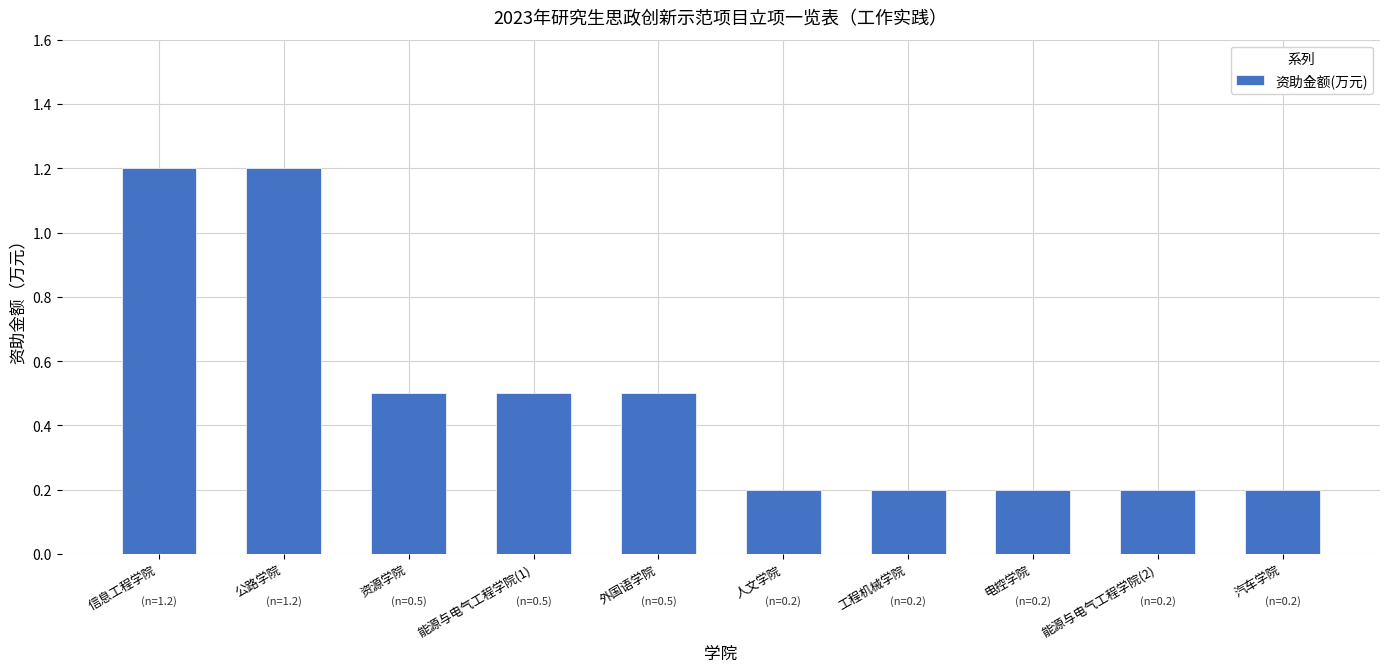

The value at 资源学院 is 0.5. True or false?

True